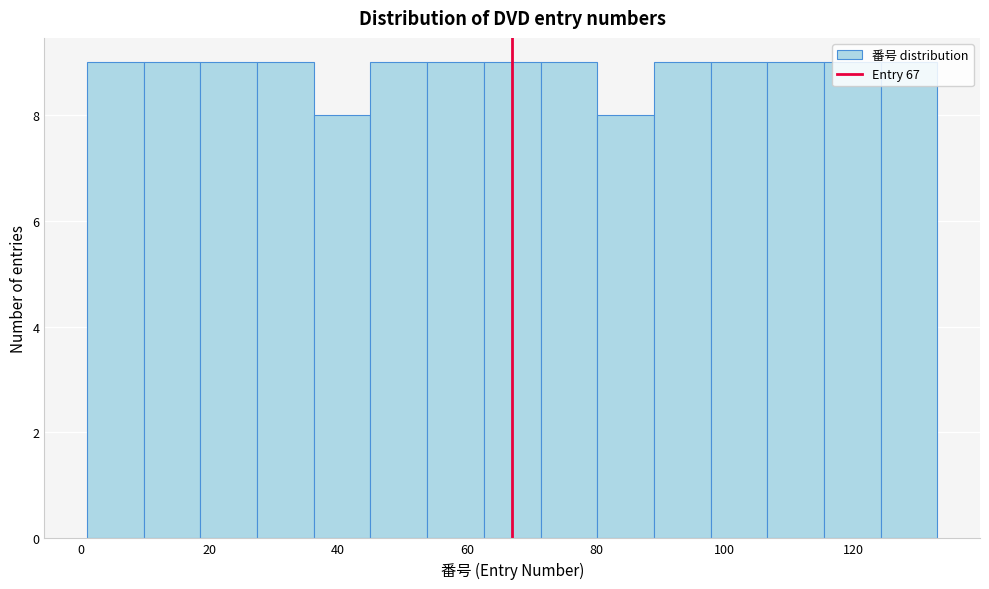

Reading left to right, transcribe this chart: for each bar, give the range it covers on the x-axis and its height. Neither the bar edges nor the heights are printed on the chart, so give them approximately, as read against the axes.

1.0 to 9.8: 9
9.8 to 18.6: 9
18.6 to 27.4: 9
27.4 to 36.2: 9
36.2 to 45.0: 8
45.0 to 53.8: 9
53.8 to 62.6: 9
62.6 to 71.4: 9
71.4 to 80.2: 9
80.2 to 89.0: 8
89.0 to 97.8: 9
97.8 to 106.6: 9
106.6 to 115.4: 9
115.4 to 124.2: 9
124.2 to 133.0: 9